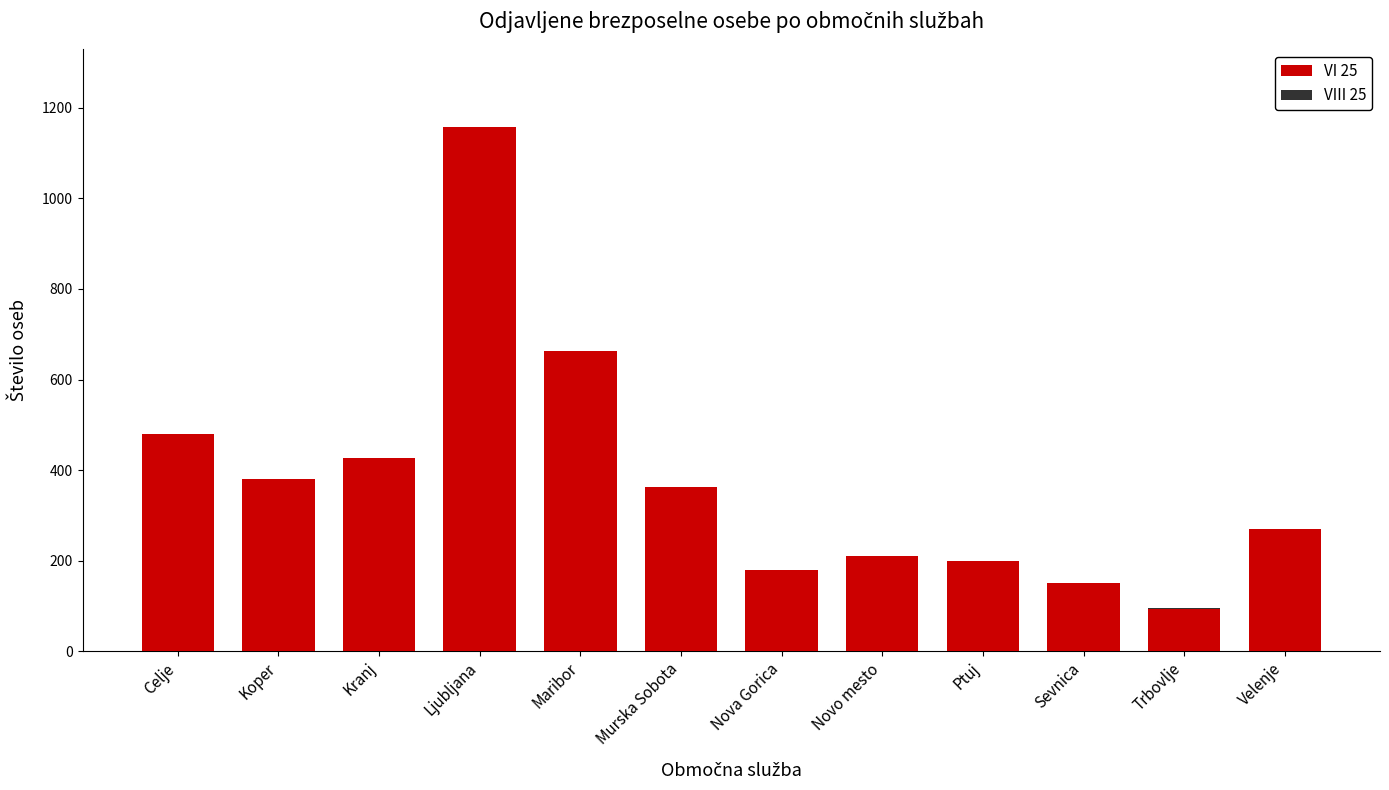

The VIII 25 series shows 250 at Kranj. True or false?

True